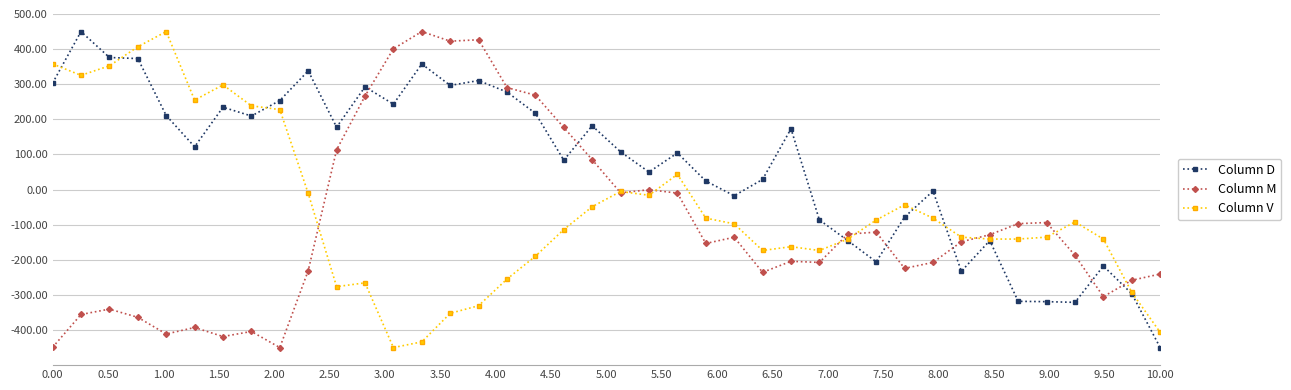

What is the smallest value displayed?

-450.0